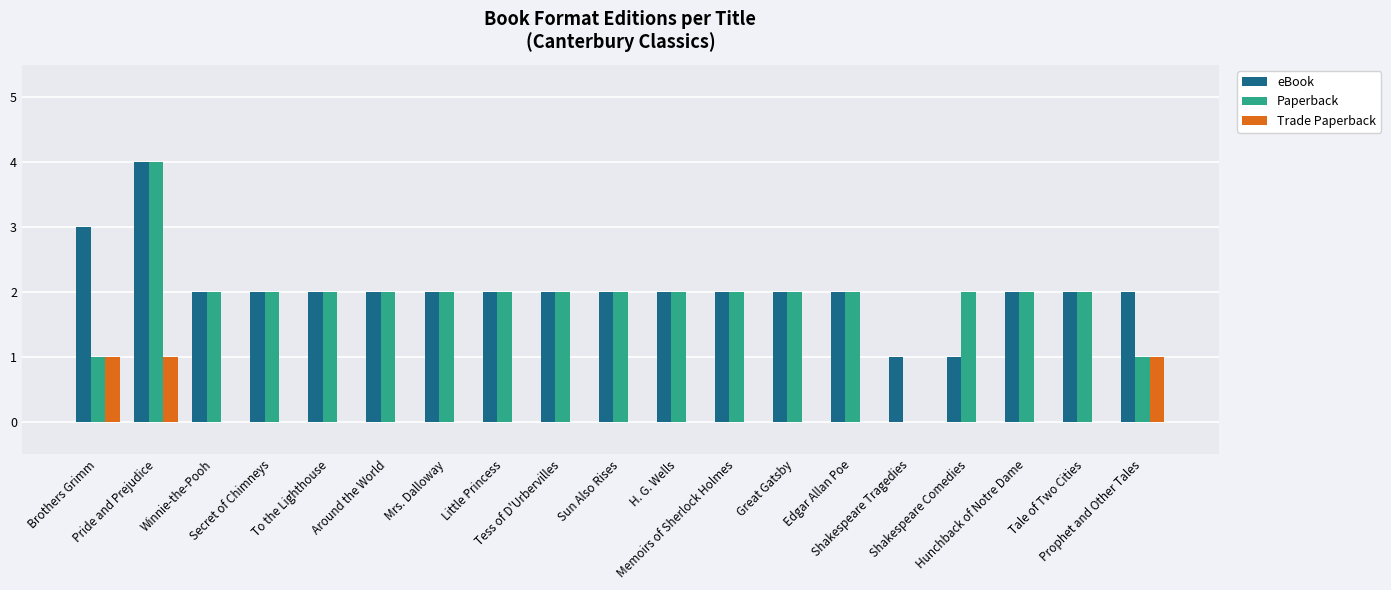

Is it true that Paperback equals 2 at Shakespeare Comedies?

True